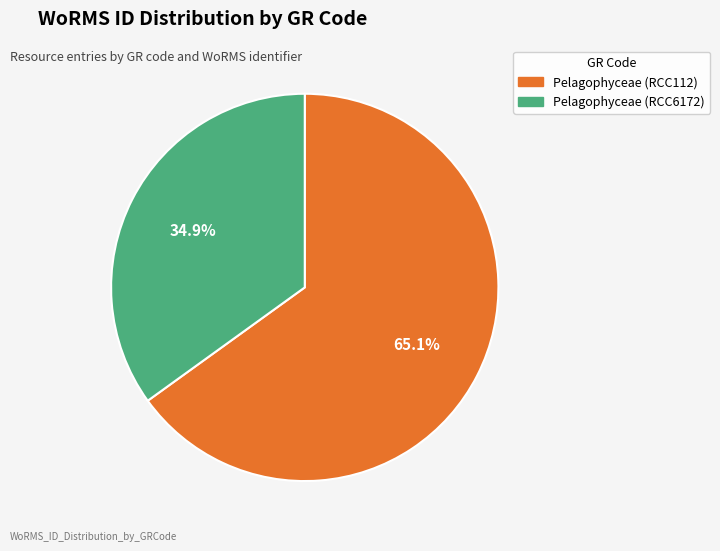

To the nearest percent, what is the average slice percentage?

50%